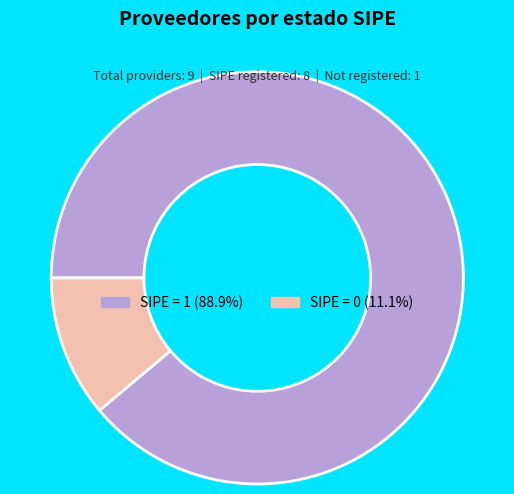

Does any single category account for the majority?

Yes